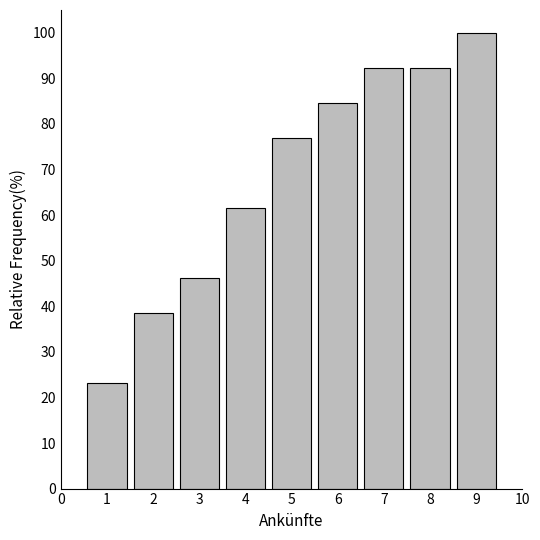

Reading left to right, extract all data points from this chart.

1=23.1	2=38.5	3=46.2	4=61.5	5=76.9	6=84.6	7=92.3	8=92.3	9=100.0